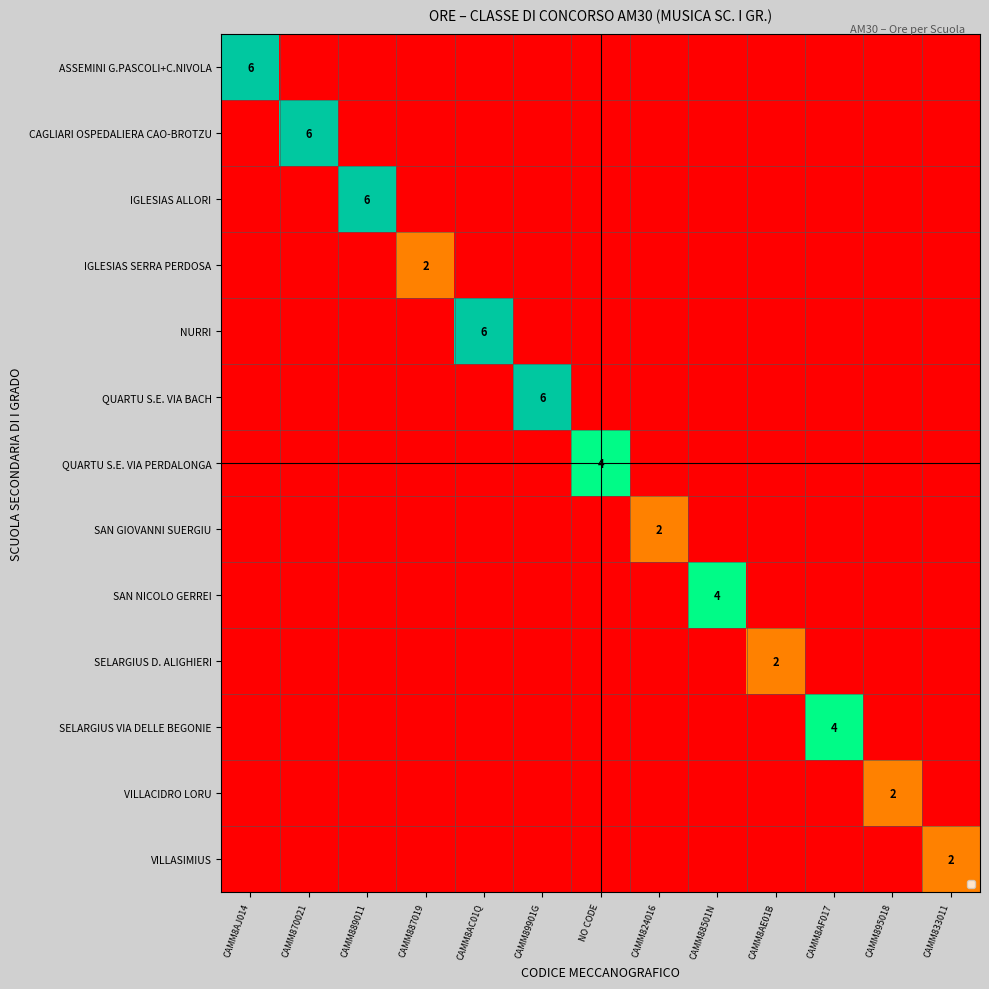

Between CAMM889011 and CAMM89901G, which series saw the biggest shift?

IGLESIAS ALLORI